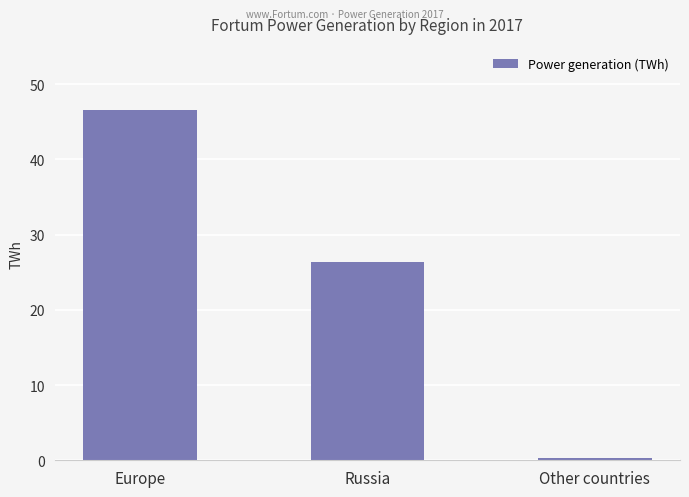

What is the difference between the maximum and second lowest values?

20.3